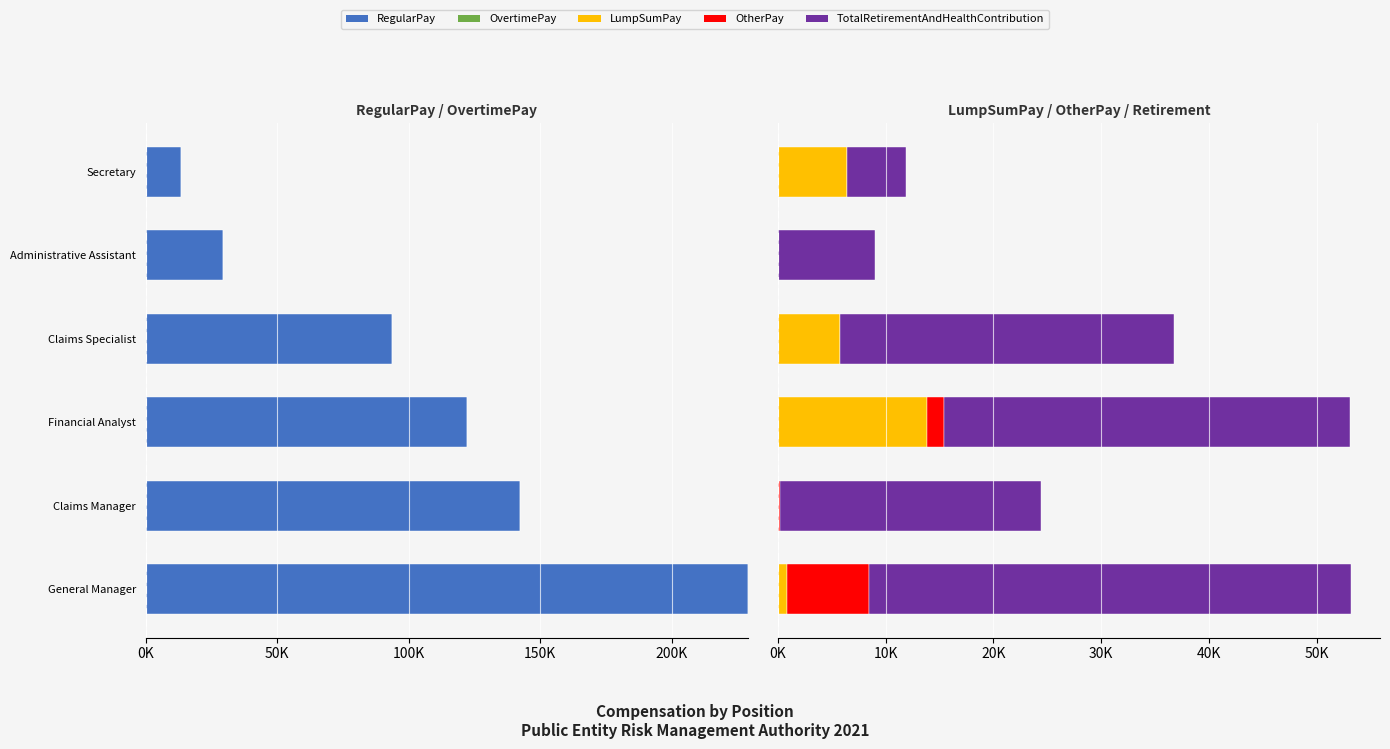

Which series has the widest spread of values?

RegularPay